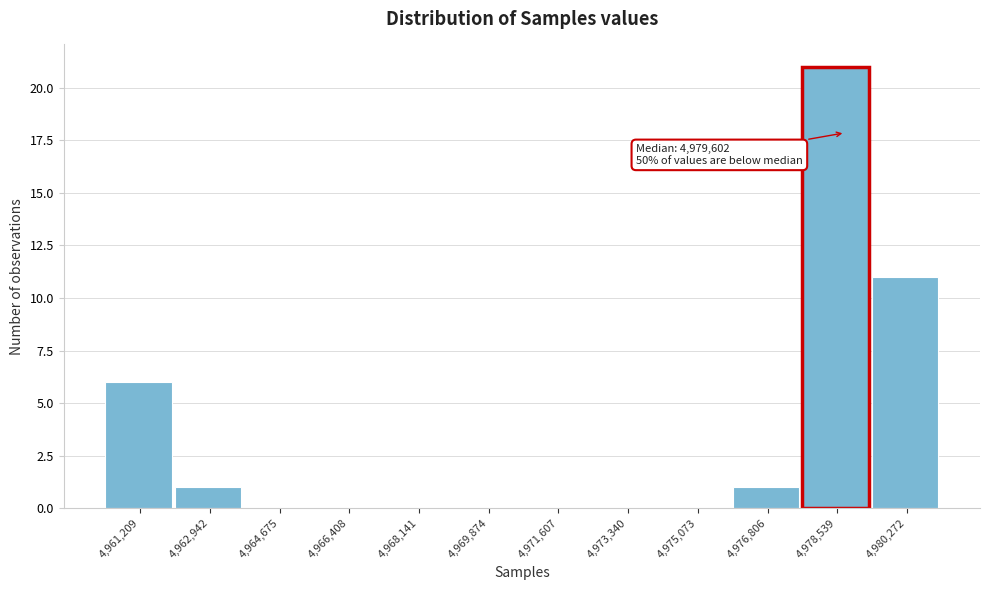

Reading left to right, transcribe all the data shown in this chart.

4,961,209=6	4,962,942=1	4,964,675=0	4,966,408=0	4,968,141=0	4,969,874=0	4,971,607=0	4,973,340=0	4,975,073=0	4,976,806=1	4,978,539=21	4,980,272=11